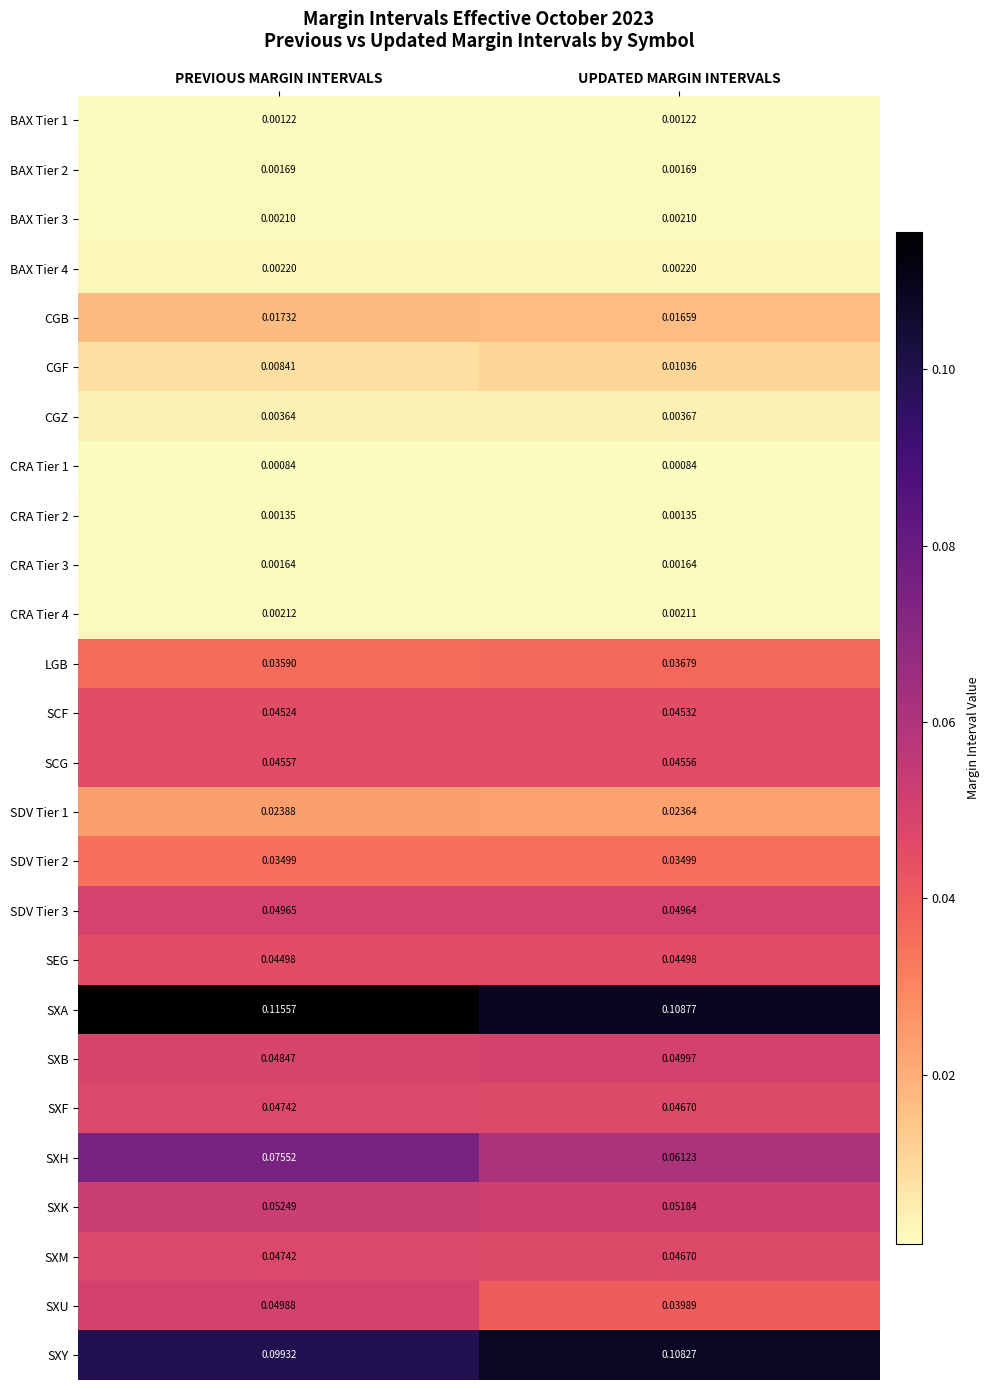

List the labels in order of SDV Tier 1 value, largest first.

PREVIOUS MARGIN INTERVALS, UPDATED MARGIN INTERVALS